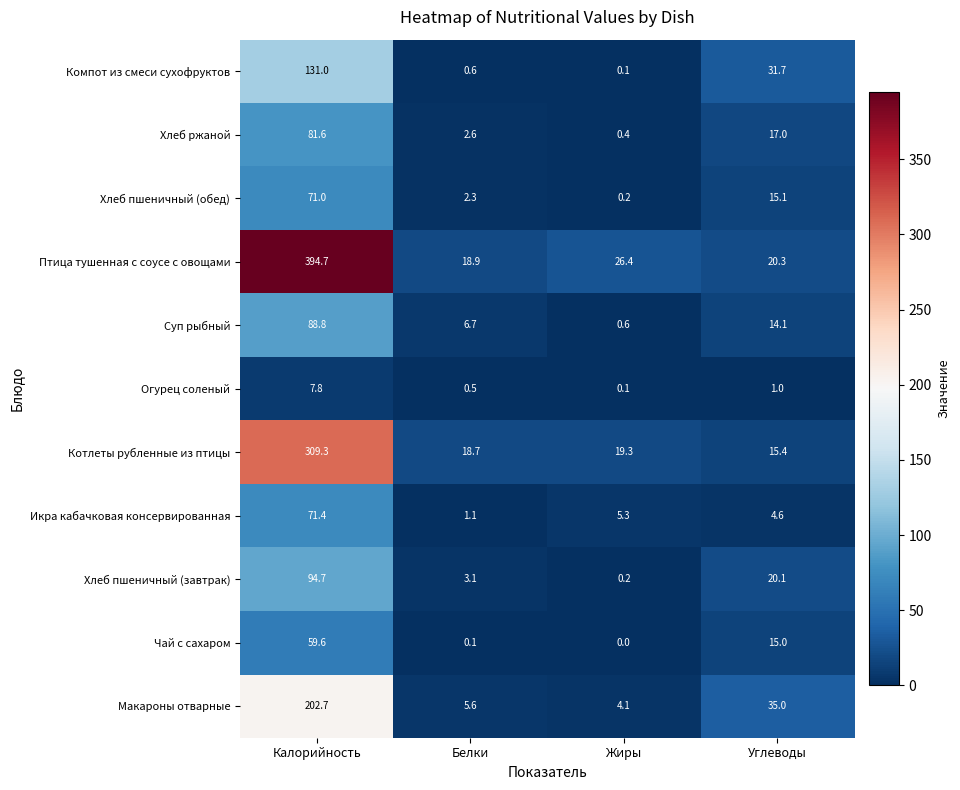

True or false: Икра кабачковая консервированная has a value of 2.0 at Жиры.

False